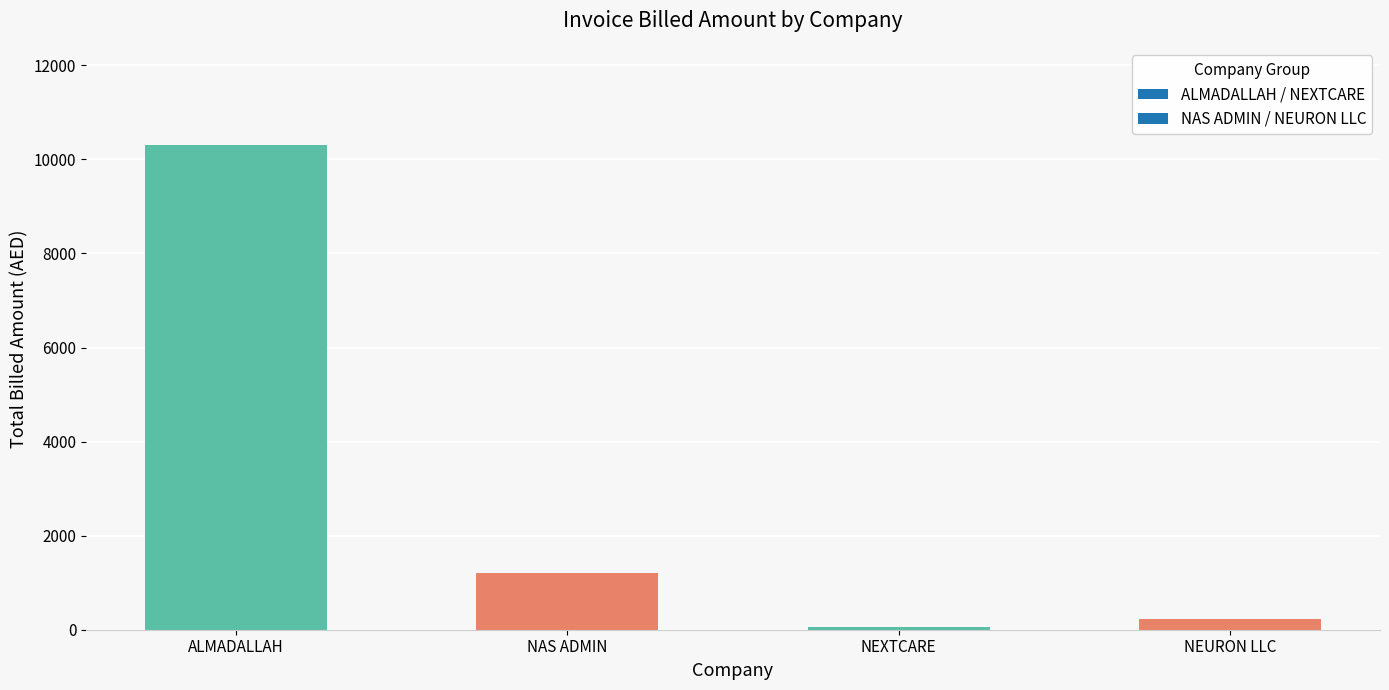

Is it true that the value at NAS ADMIN is 1215.1?

True